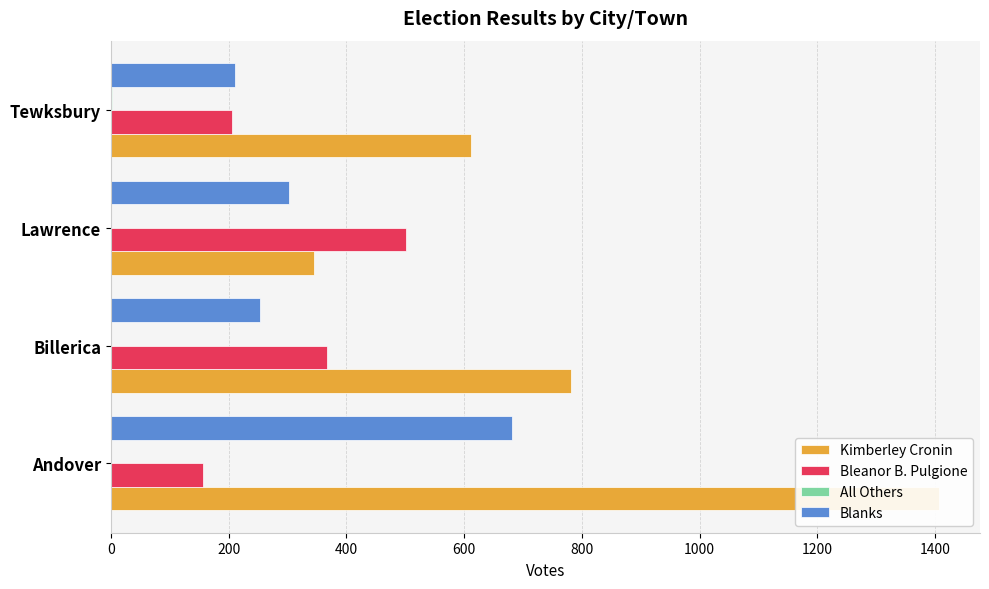

Which series has the widest spread of values?

Kimberley Cronin